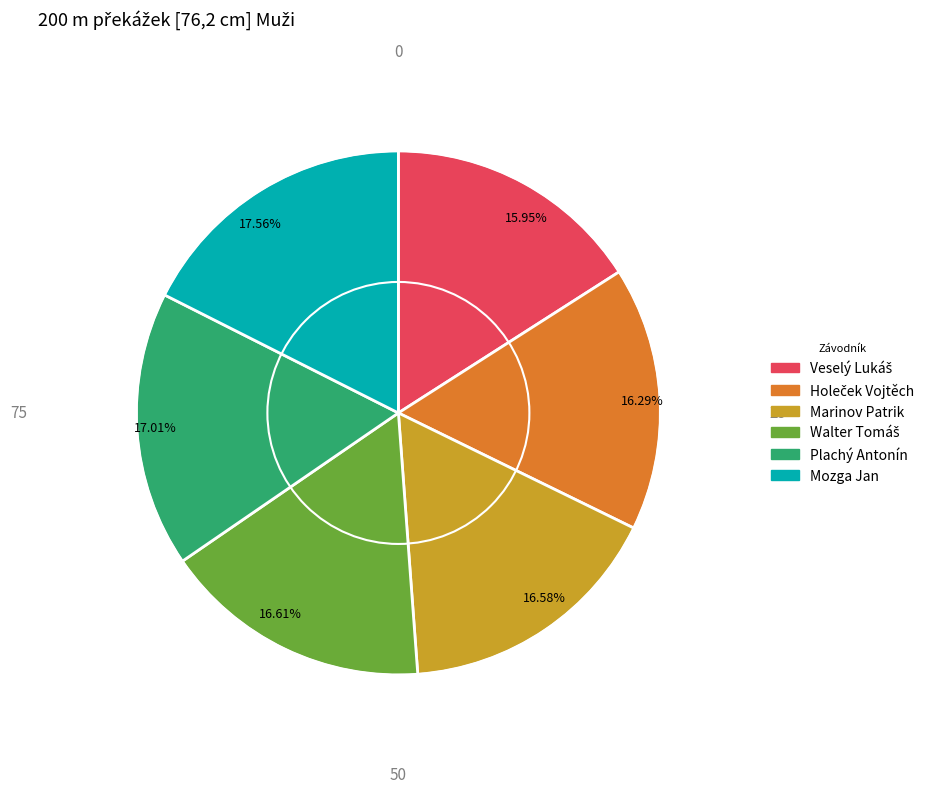

Do 17.01% and 16.29% together represent more than half of the pie?

No